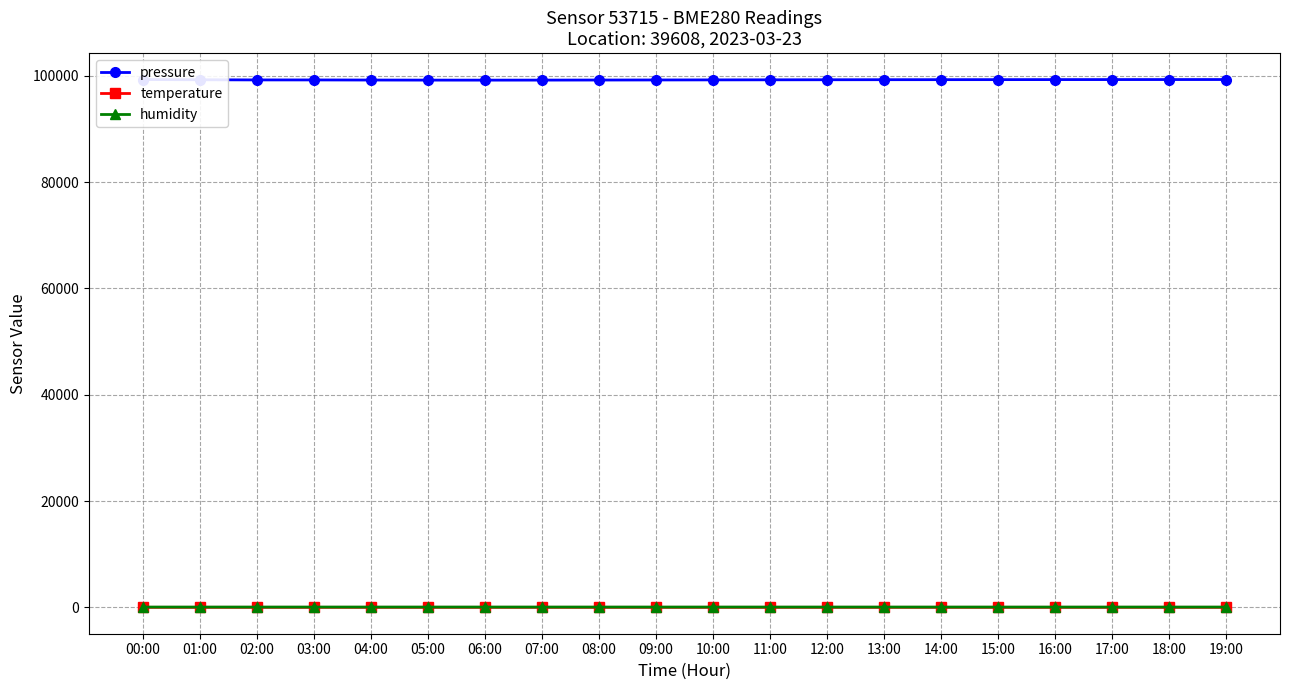

What is the highest value of the pressure series?

99280.7